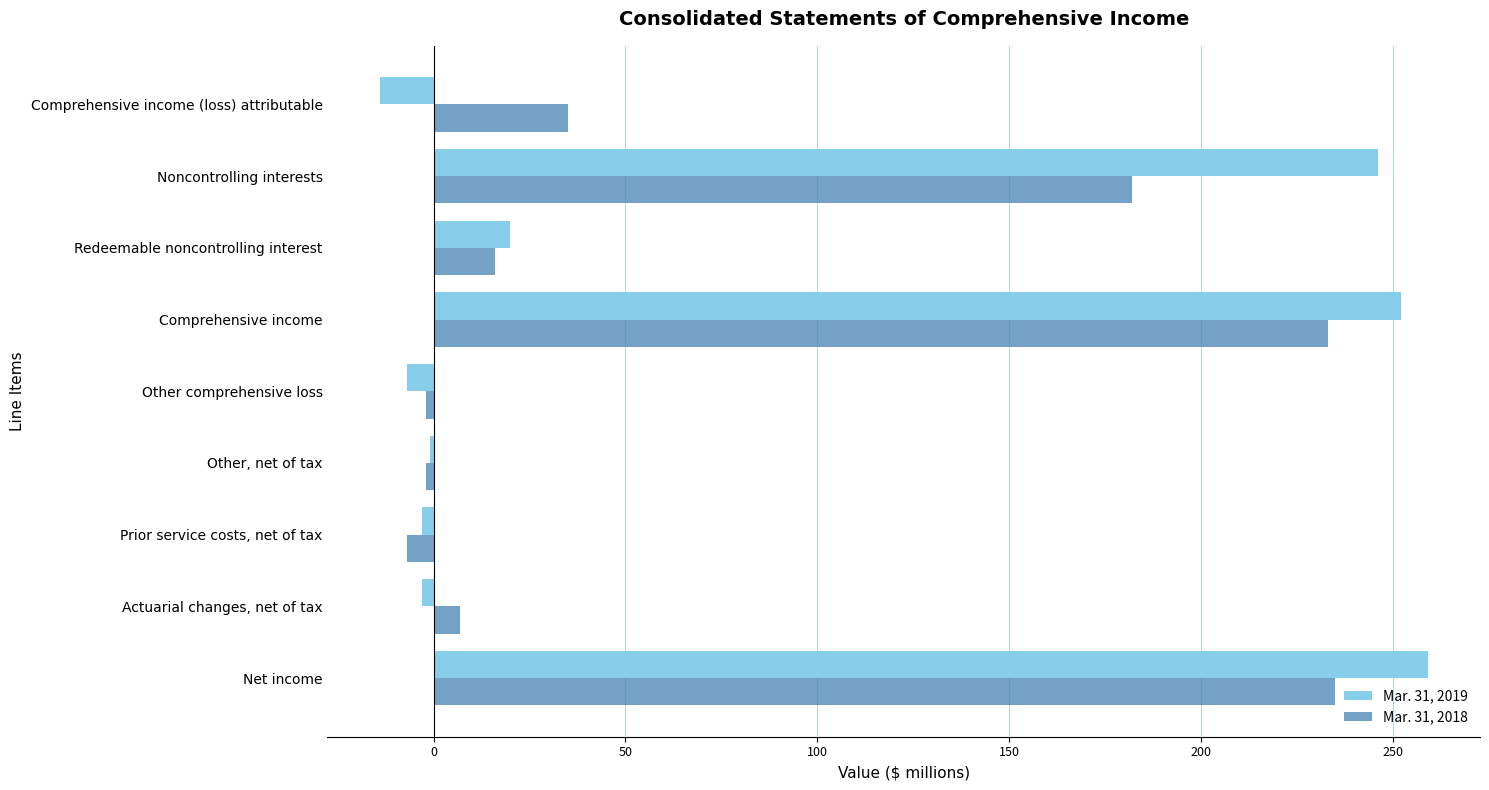

List the series in order of their peak value, highest first.

Mar. 31, 2019, Mar. 31, 2018